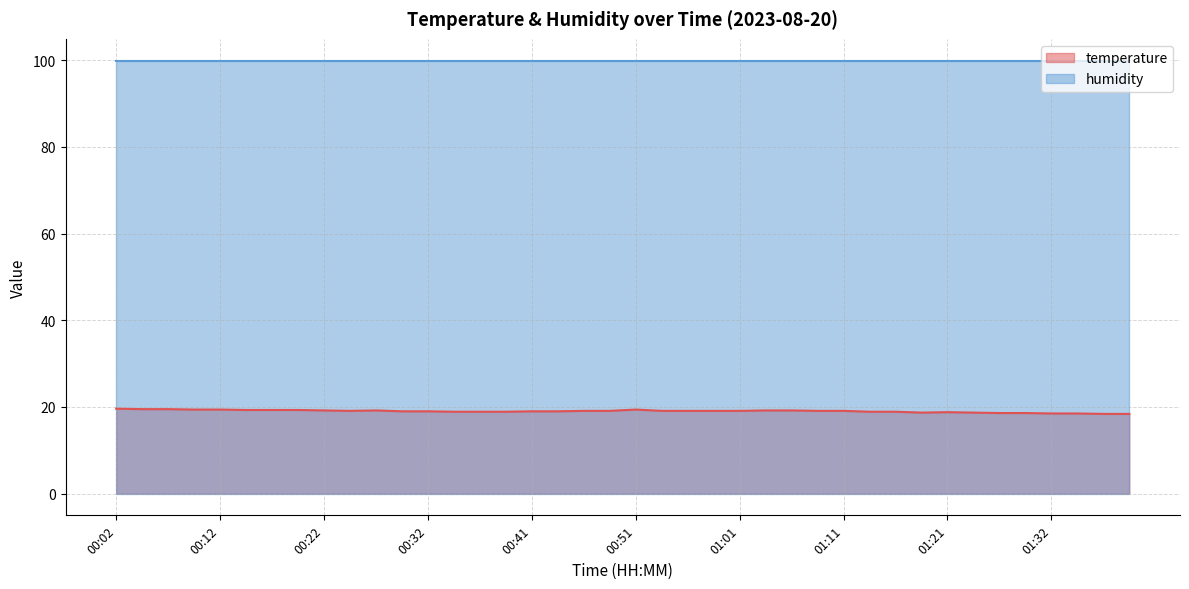

What is the label of the 38th point from the right?

00:07